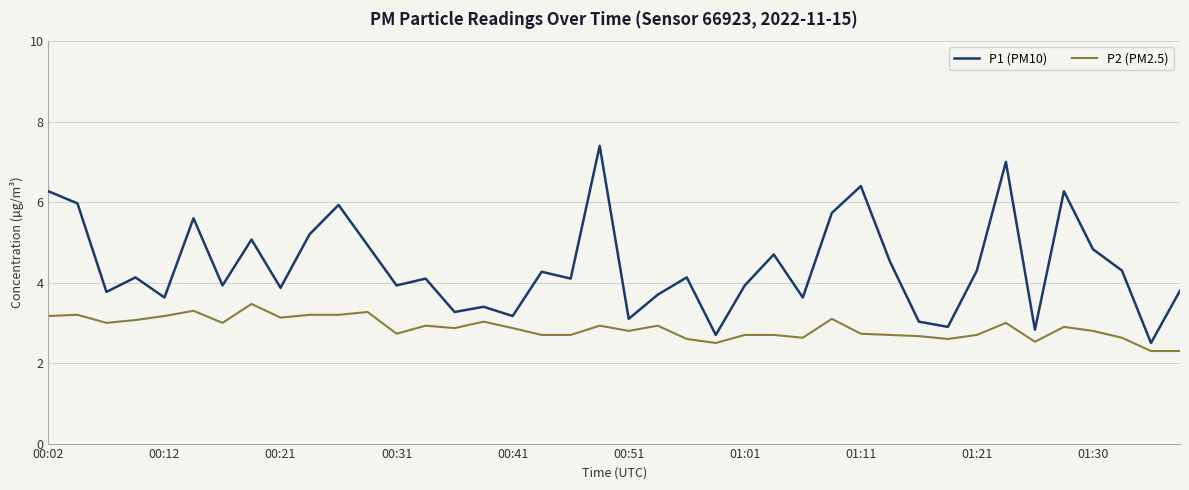

True or false: P1 (PM10) and P2 (PM2.5) cross at least once.

False